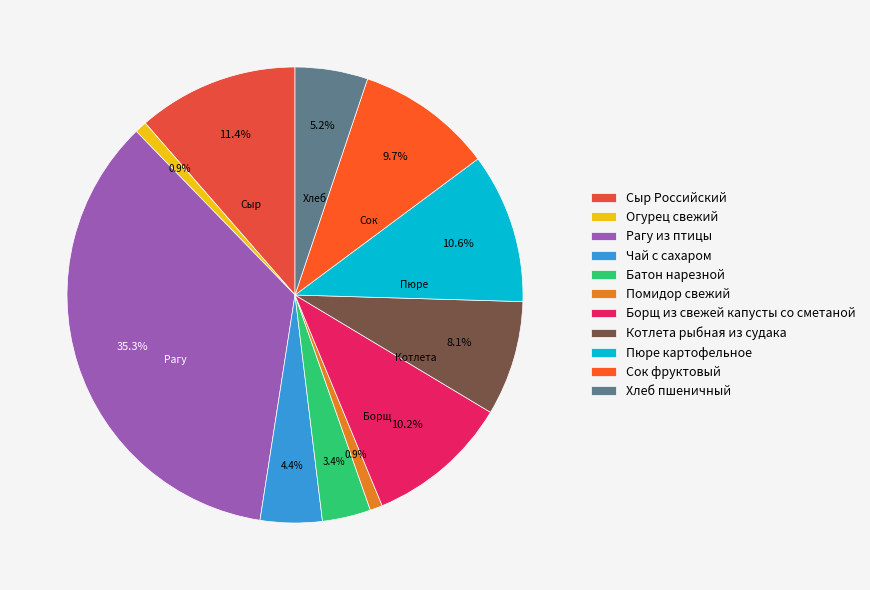

The Чай с сахаром slice represents 16% of the pie. True or false?

False